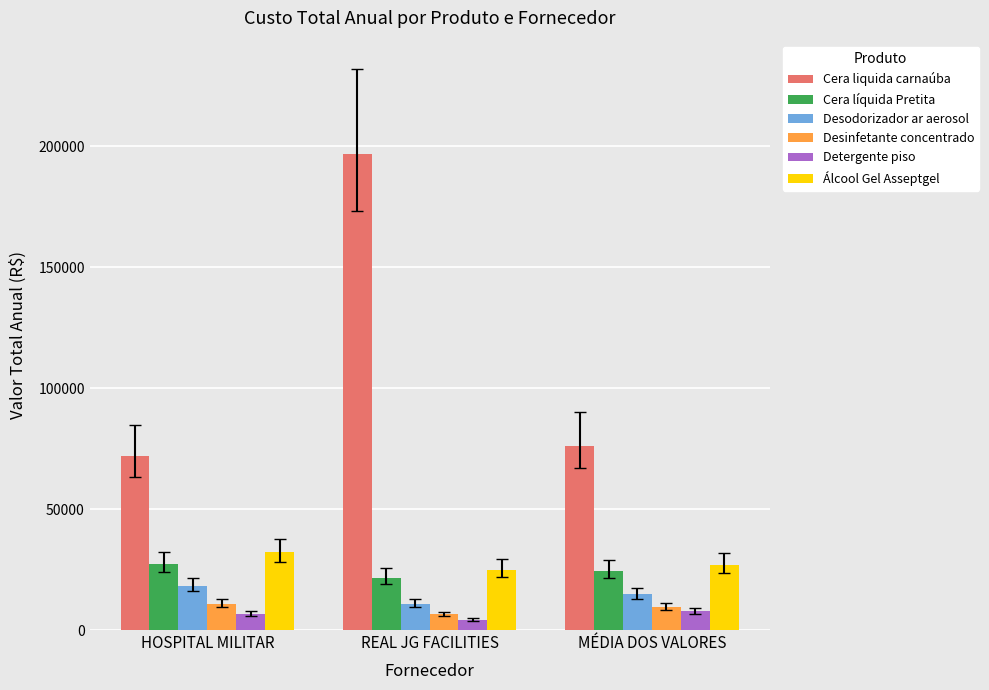

True or false: Cera líquida Pretita has a value of 27324.0 at HOSPITAL MILITAR.

True